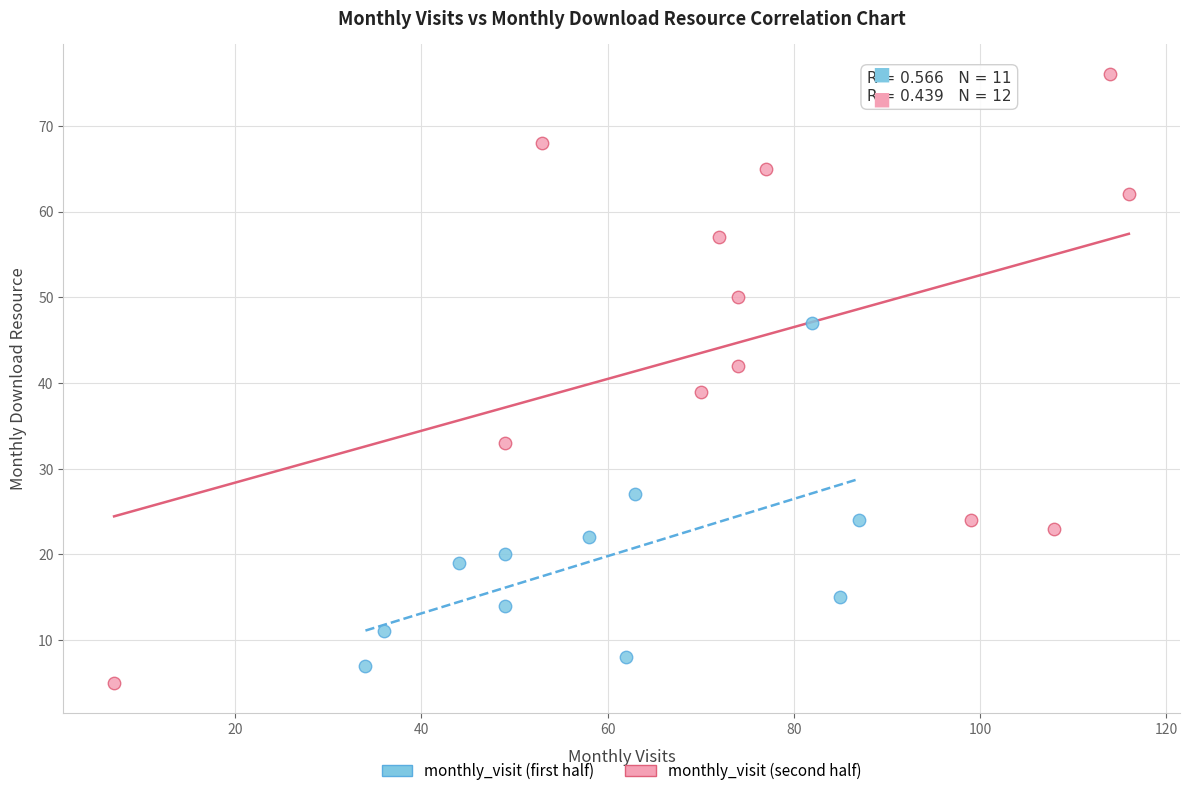

Which series has the widest spread of Y values?

monthly_visit (second half)